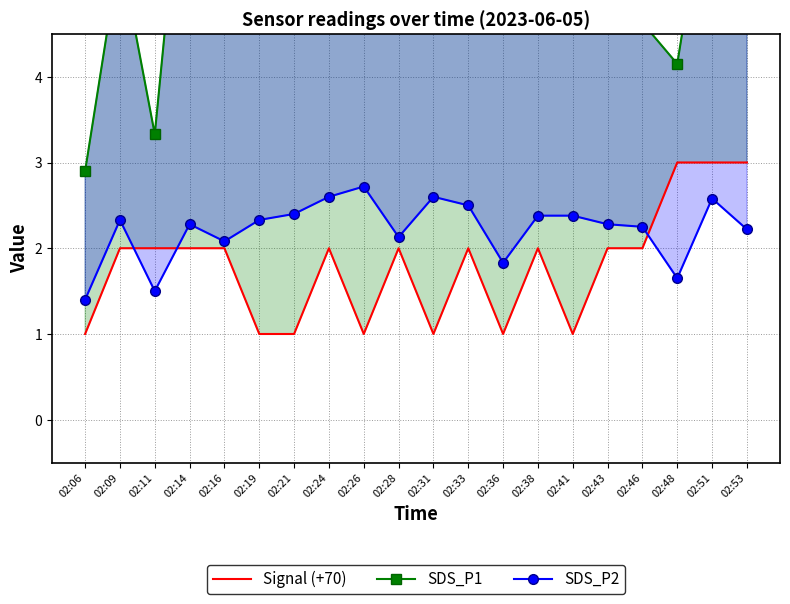

Between 02:16 and 02:06, which is larger?

02:16